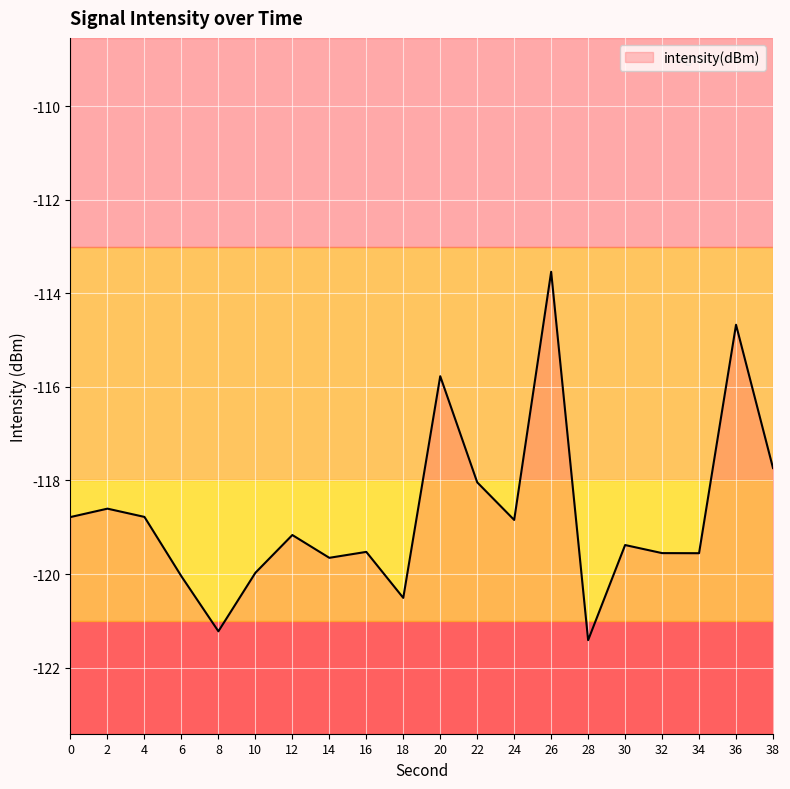

Rank the categories by value from lowest to highest.

28, 8, 18, 6, 10, 14, 34, 32, 16, 30, 12, 24, 0, 4, 2, 22, 38, 20, 36, 26